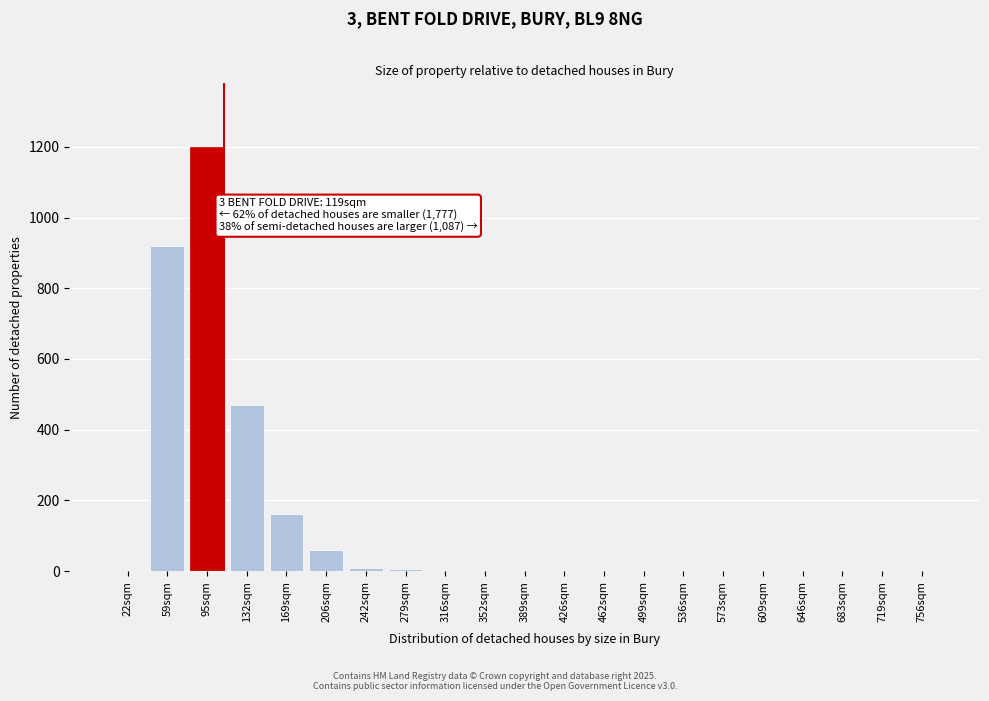

The value at 499sqm is 755. True or false?

False